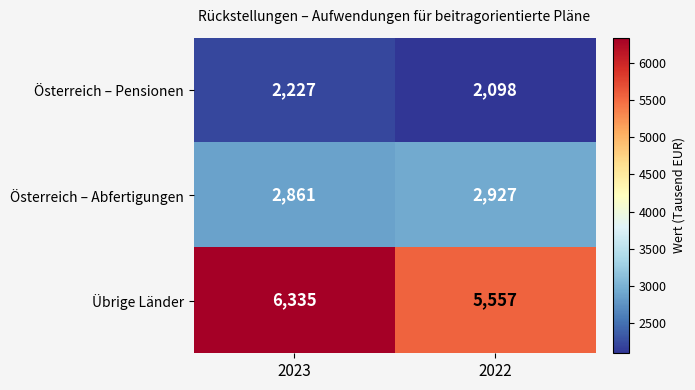

Rank the series by their average value, from highest to lowest.

Übrige Länder, Österreich – Abfertigungen, Österreich – Pensionen